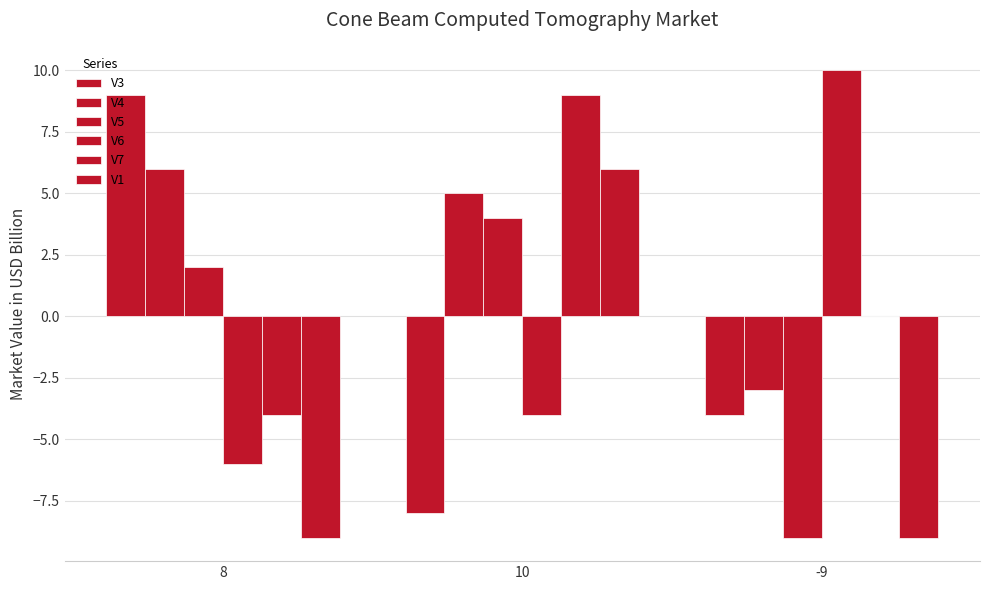

What is the label of the 2nd bar from the right?

10